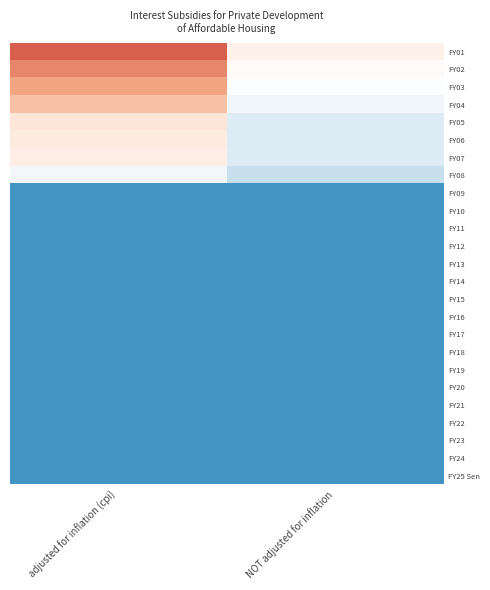

What is the total value across all series at NOT adjusted for inflation?

50245589